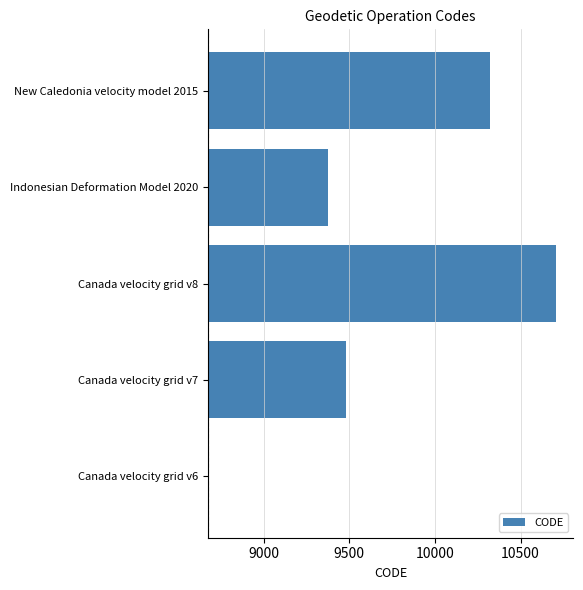

Is it true that the value at Canada velocity grid v6 is 0?

True